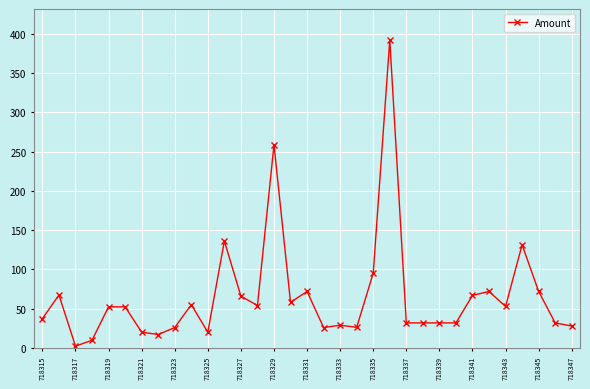

What is the maximum value shown in the chart?

392.1